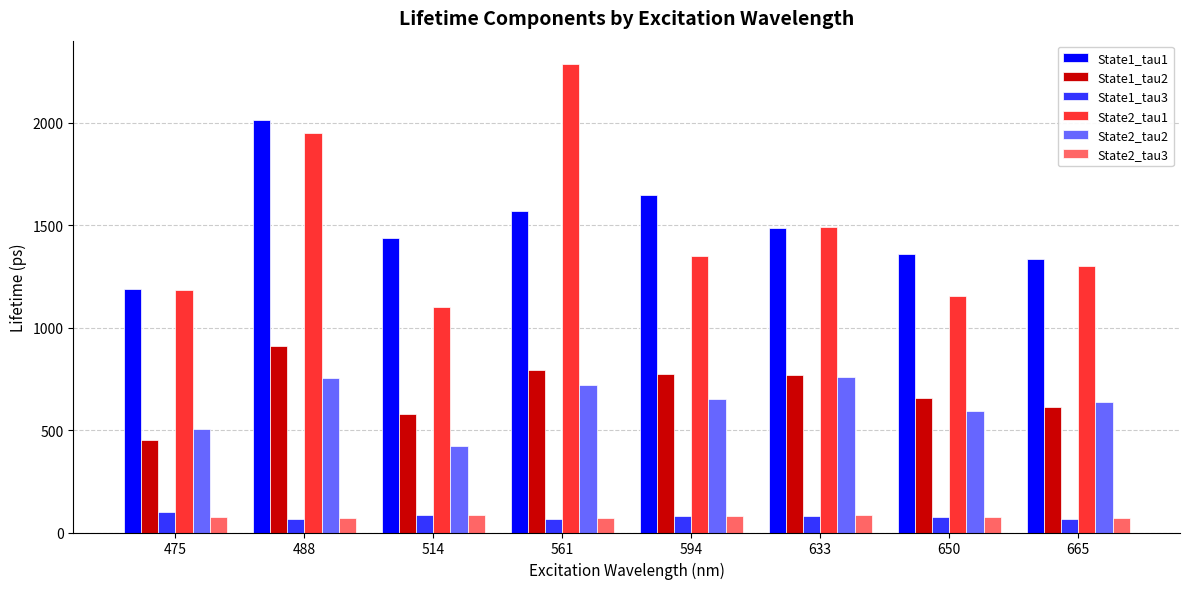

What are all the series names shown in the legend?

State1_tau1, State1_tau2, State1_tau3, State2_tau1, State2_tau2, State2_tau3